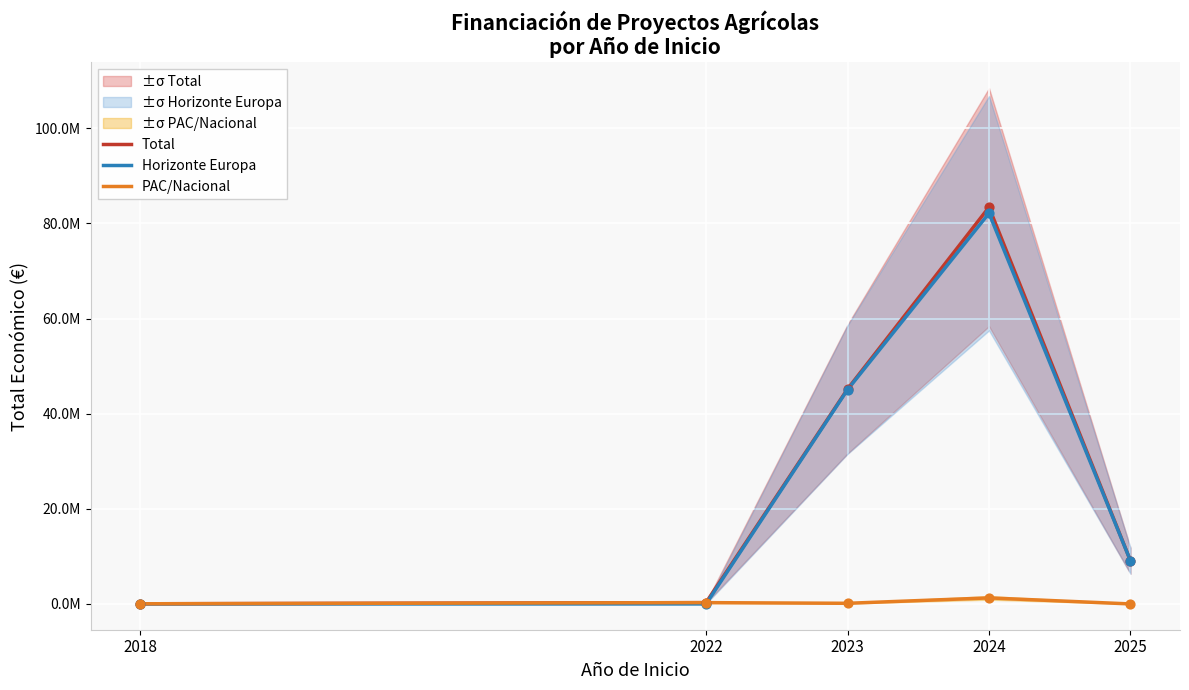

Which series reaches the maximum Y coordinate?

Total